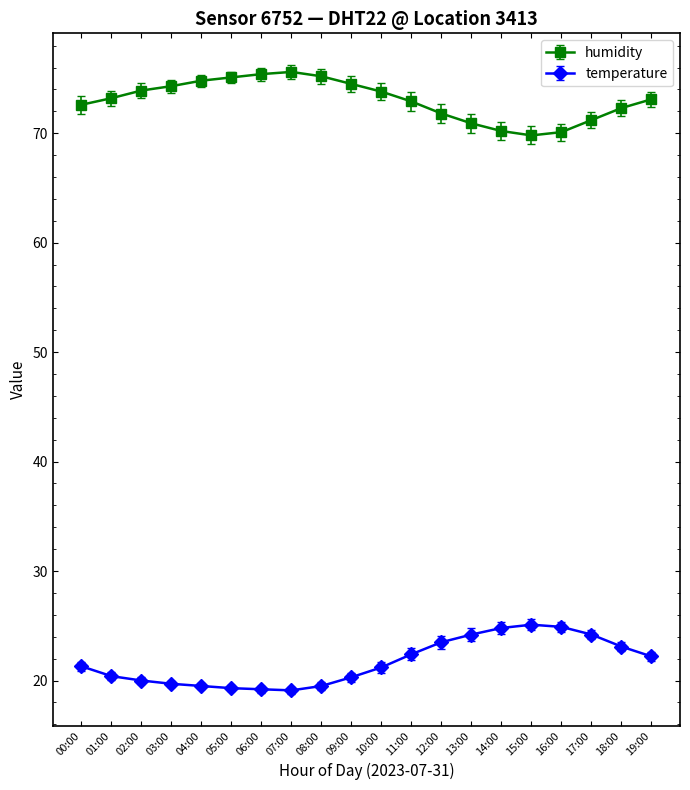

What are all the series names shown in the legend?

humidity, temperature